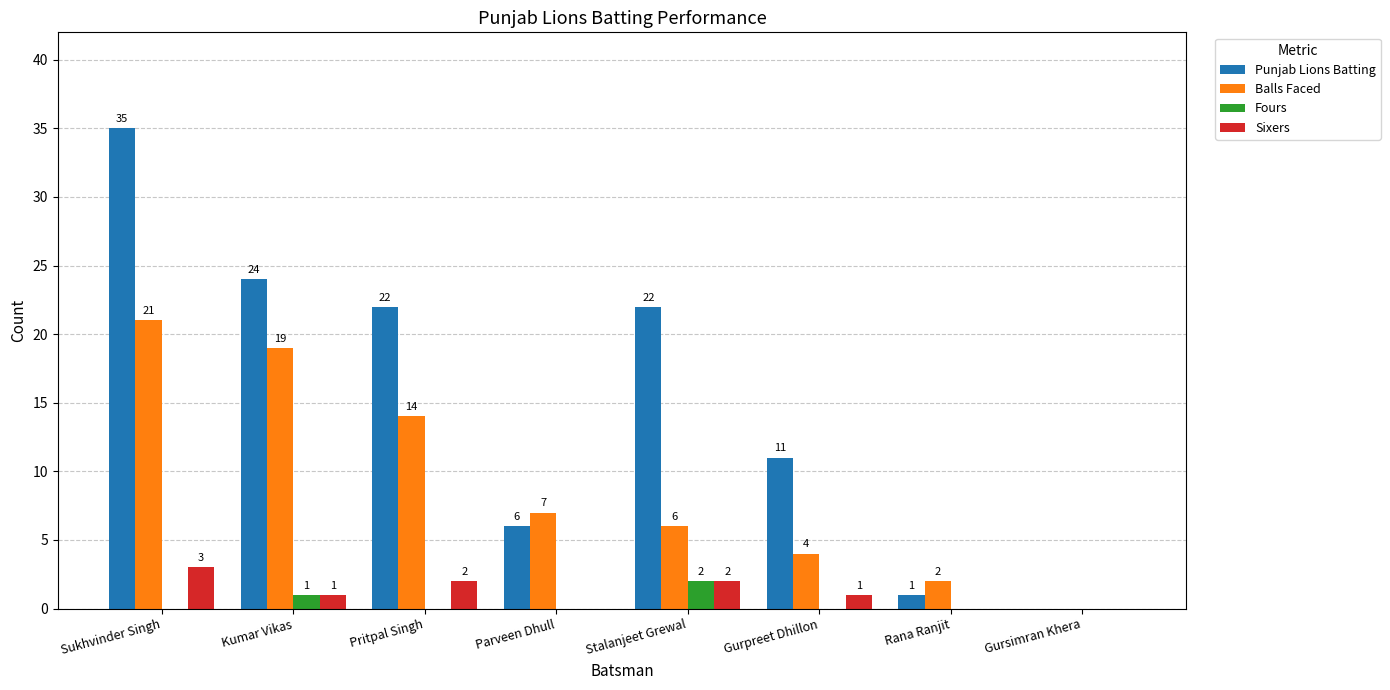

How many distinct data groups are displayed?

4